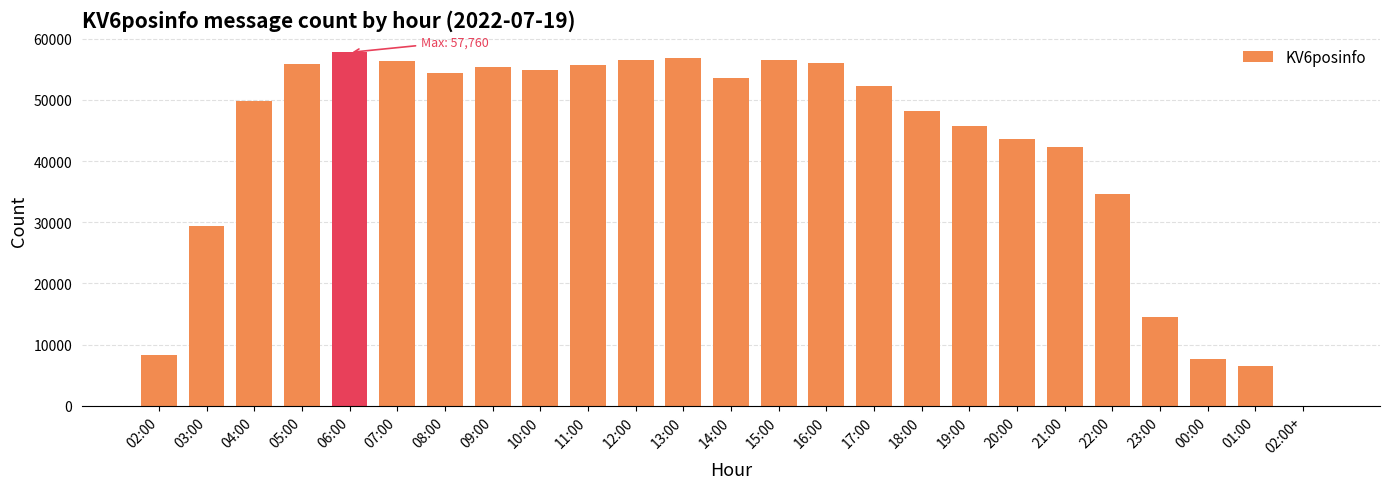

What is the greatest value displayed?

57760